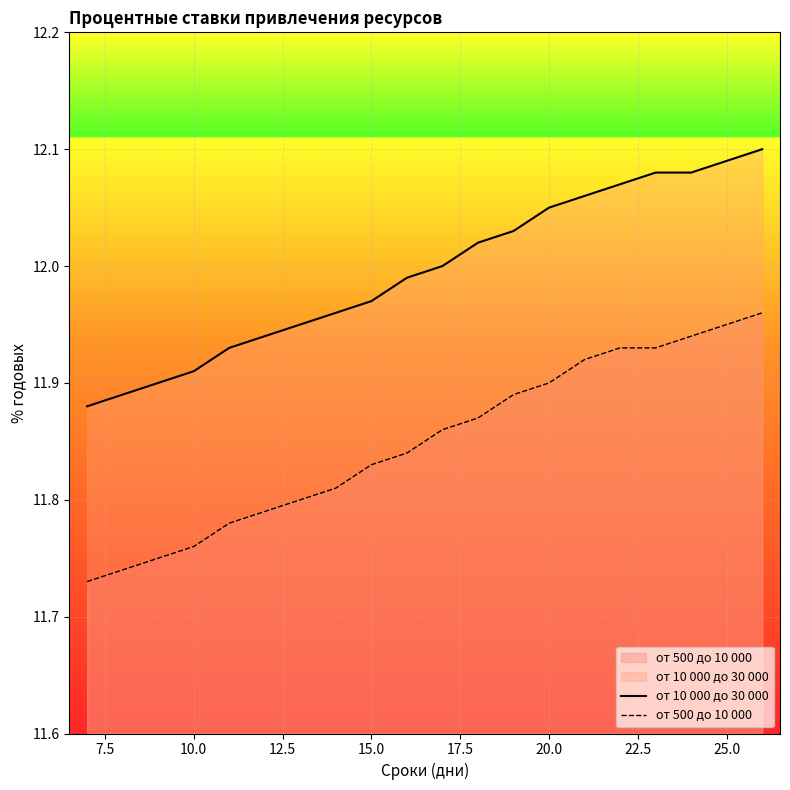

True or false: от 500 до 10 000 and от 10 000 до 30 000 intersect in this chart.

False